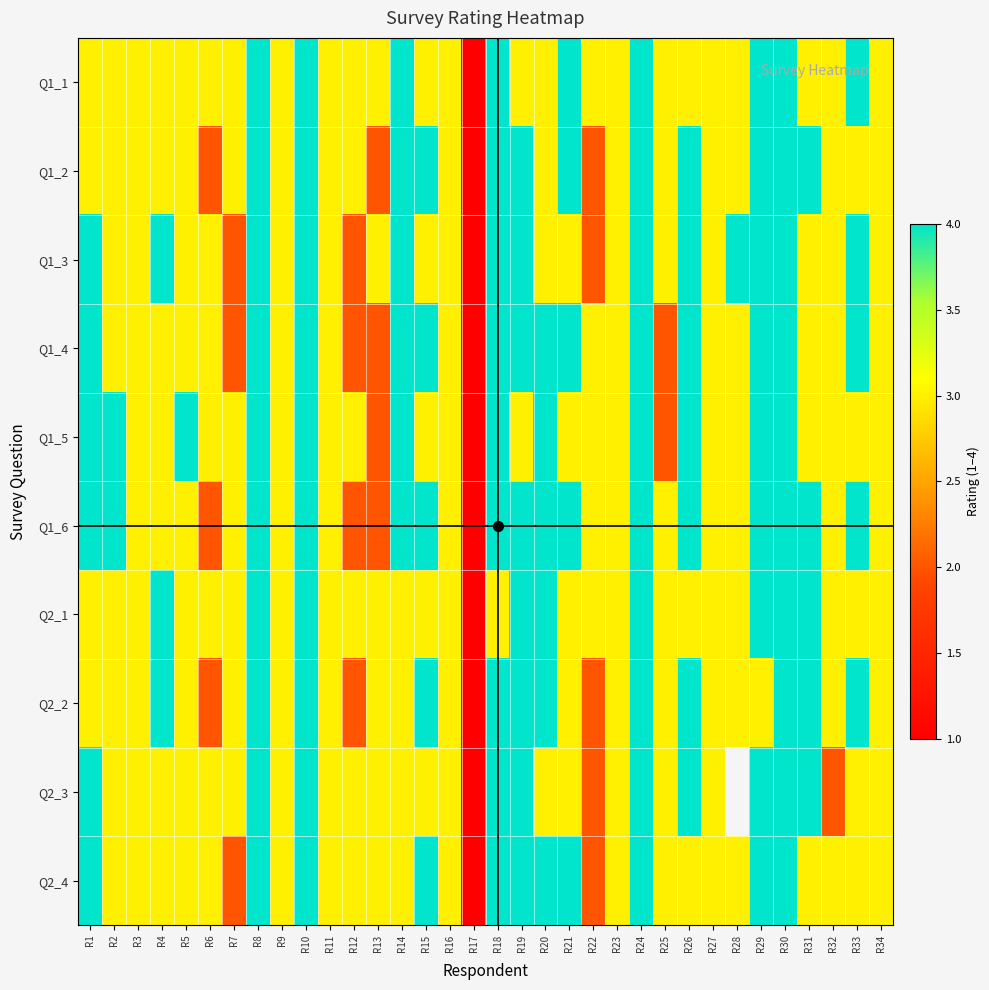

What is the lowest value of the Q2_2 series?

1.0